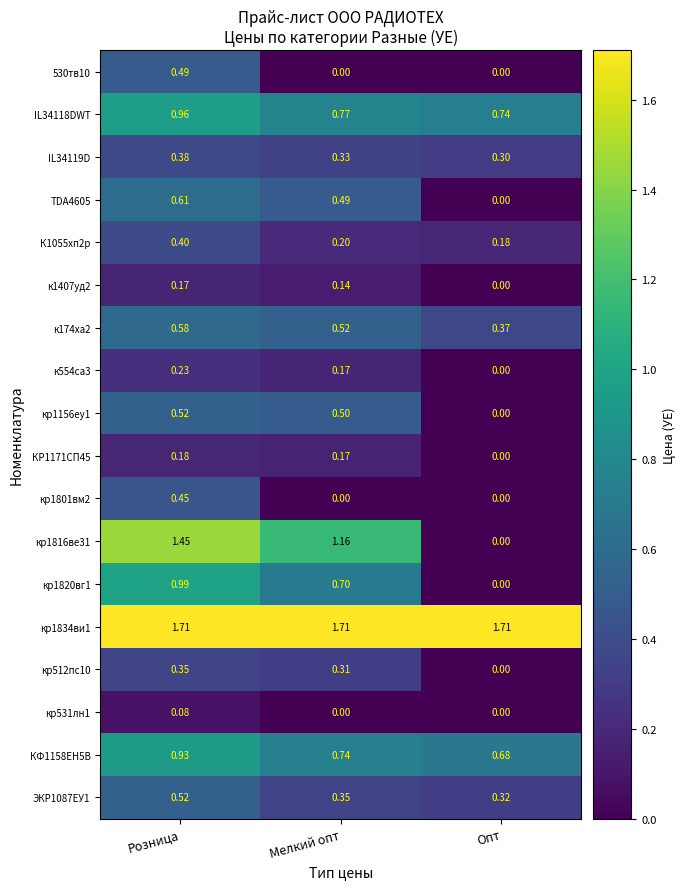

Is the value of КР1171СП45 at Мелкий опт greater than the value of к554са3 at Розница?

No